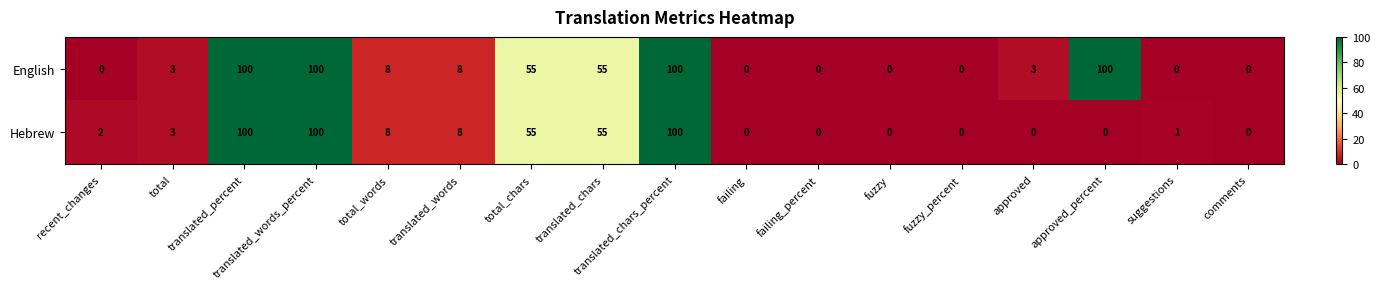

Rank the series at approved from highest to lowest value.

English, Hebrew